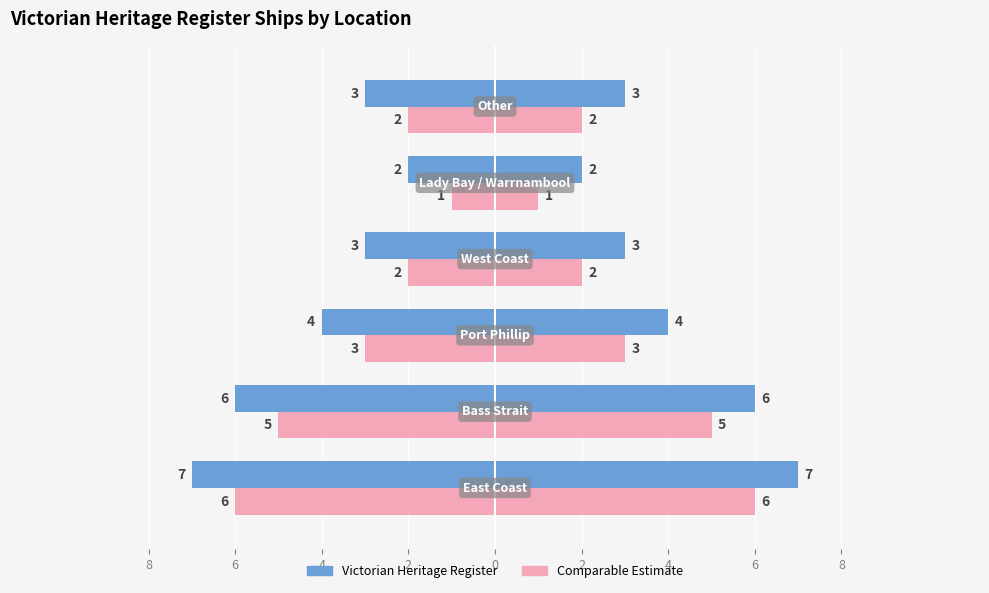

Is it true that Comparable Estimate equals 5 at 6?

True